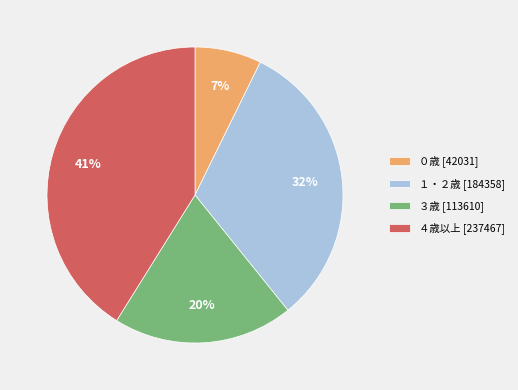

Rank the categories by value from highest to lowest.

４歳以上, １・２歳, ３歳, ０歳